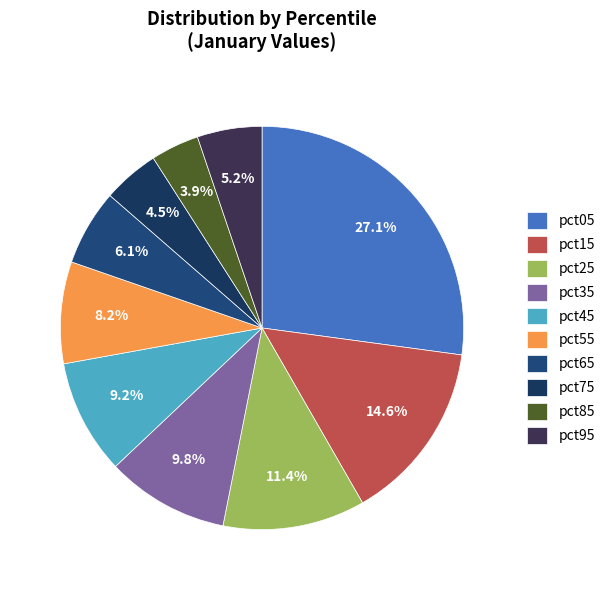

To the nearest percent, what percentage of the pie is pct95?

5%